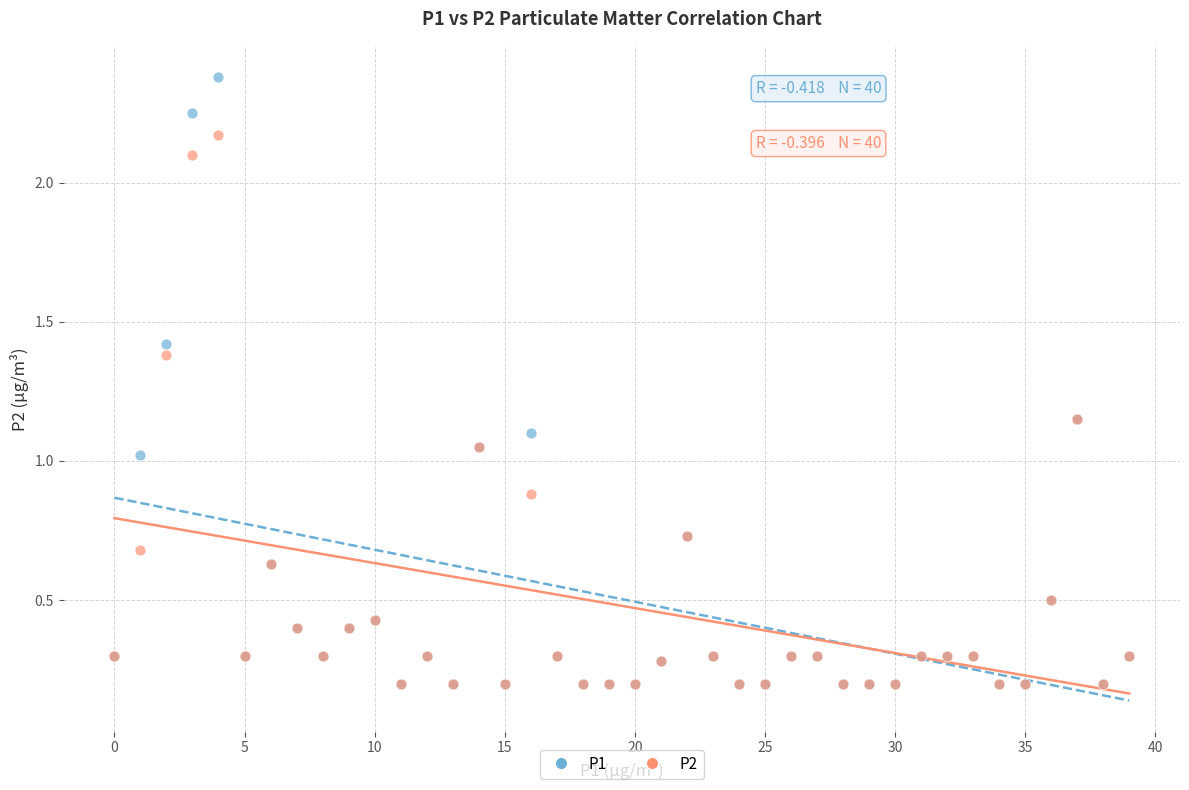

Which series has the largest Y range (max minus min)?

P1